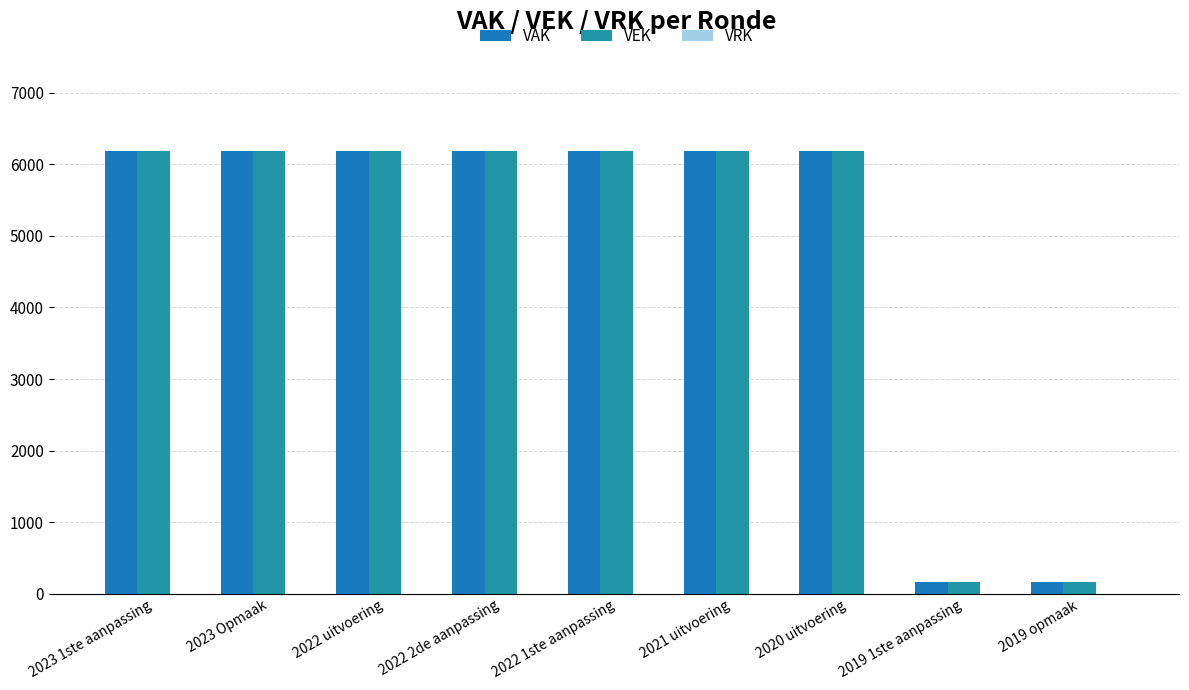

Rank the categories by VEK value from highest to lowest.

2023 1ste aanpassing, 2023 Opmaak, 2022 uitvoering, 2022 2de aanpassing, 2022 1ste aanpassing, 2021 uitvoering, 2020 uitvoering, 2019 1ste aanpassing, 2019 opmaak